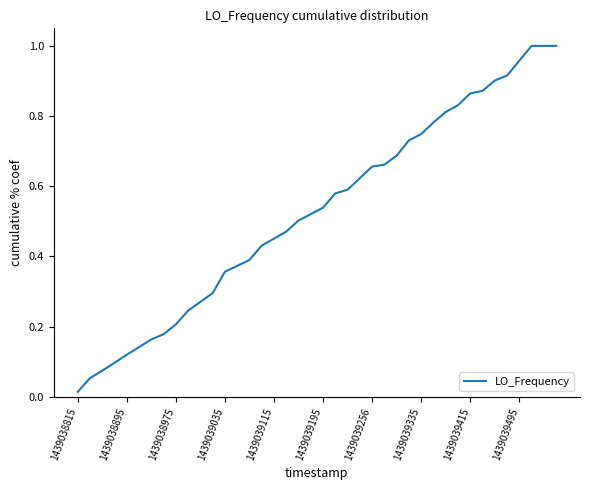

Which category has the lowest value across all series?

1439038815